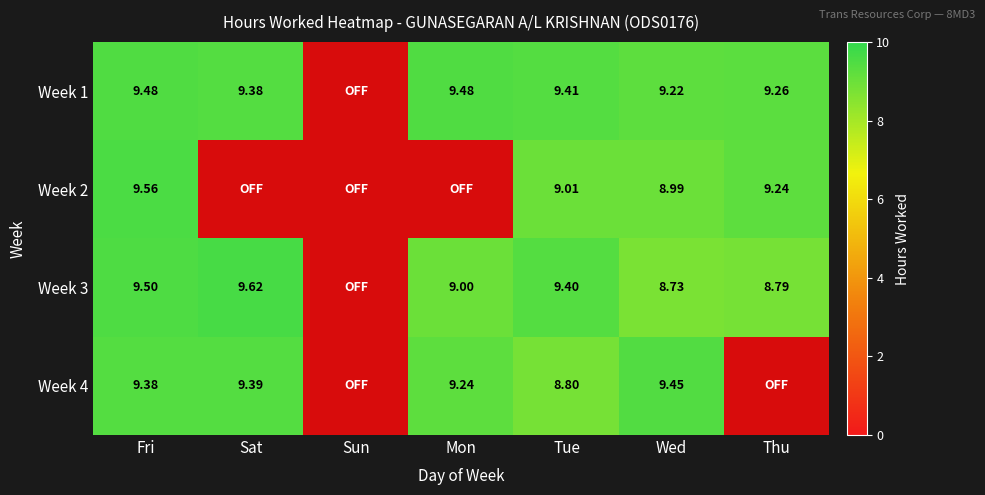

Is it true that Week 2 equals 14.7 at Tue?

False